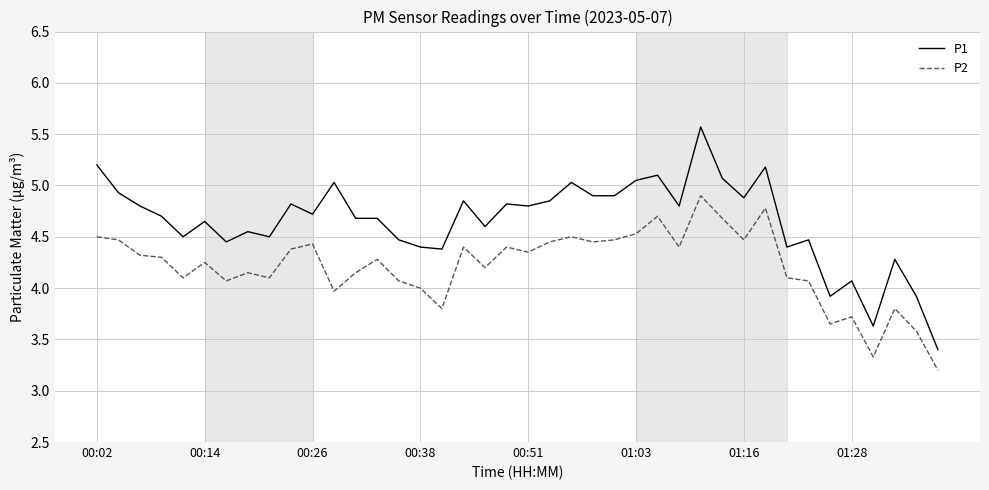

What are all the series names shown in the legend?

P1, P2